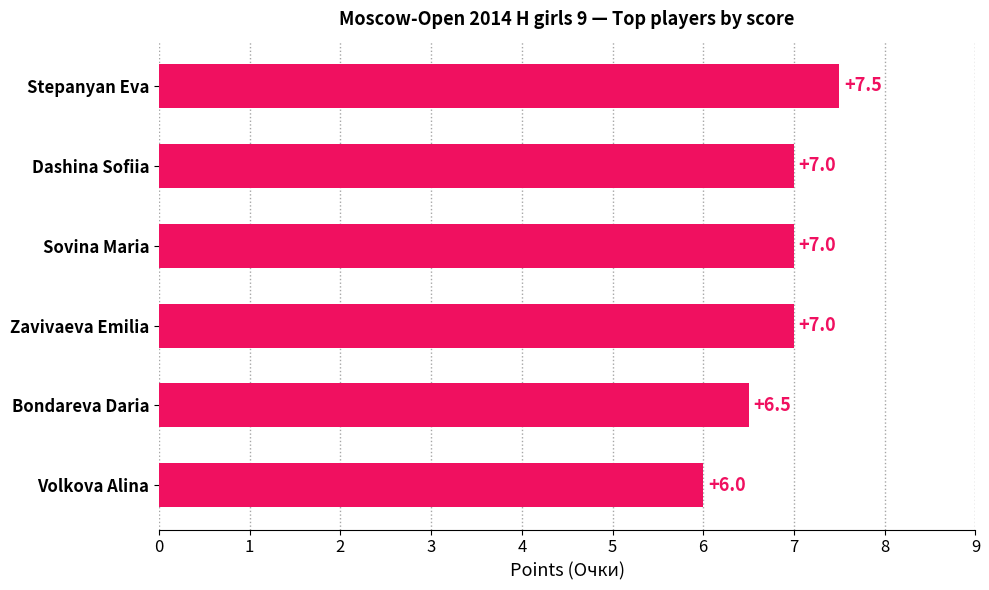

How many data points does each series have?

6